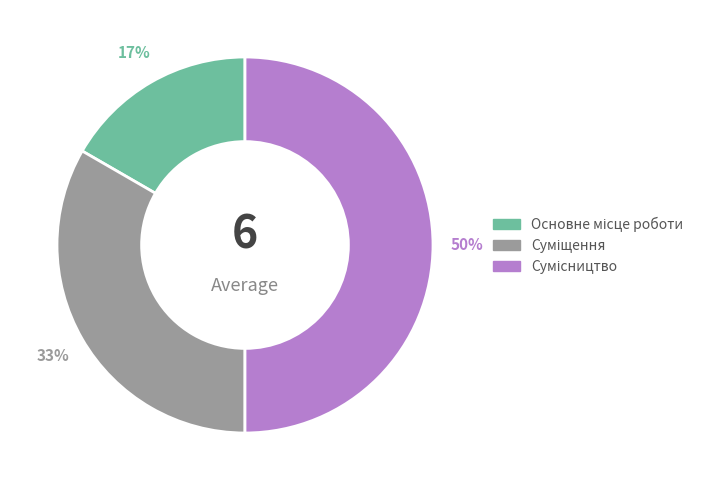

To the nearest percent, what is the difference between the largest and smallest slice percentages?

33%